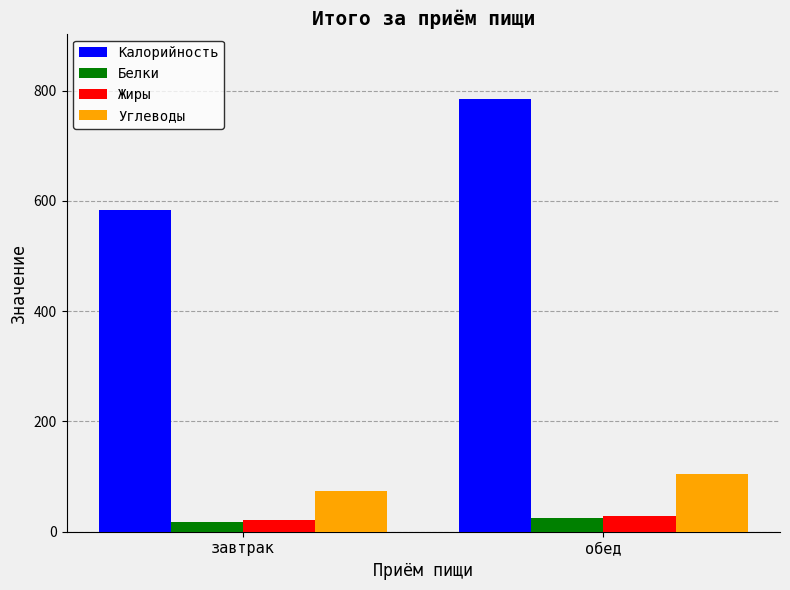

Is the value of Жиры at обед greater than the value of Калорийность at завтрак?

No